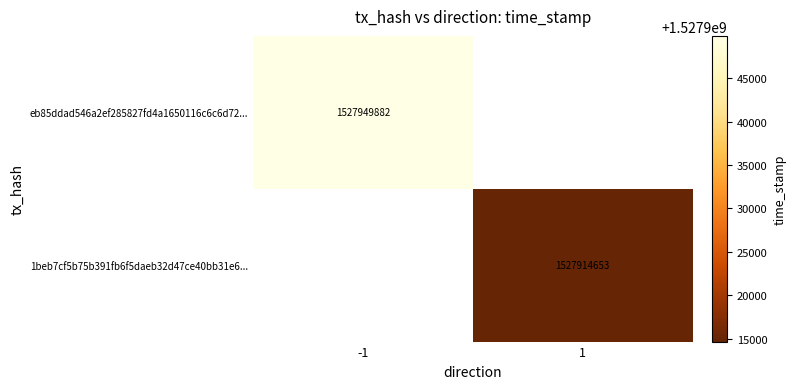

True or false: eb85ddad546a2ef285827fd4a1650116c6c6d72... has a value of 1527949882 at -1.

True